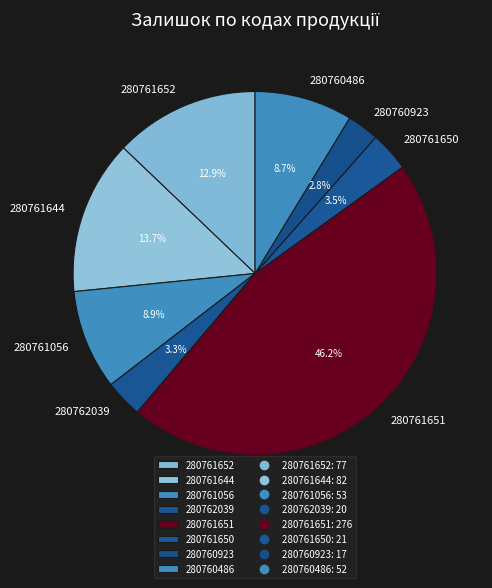

Is it true that 280761651 is 46% of the pie?

True